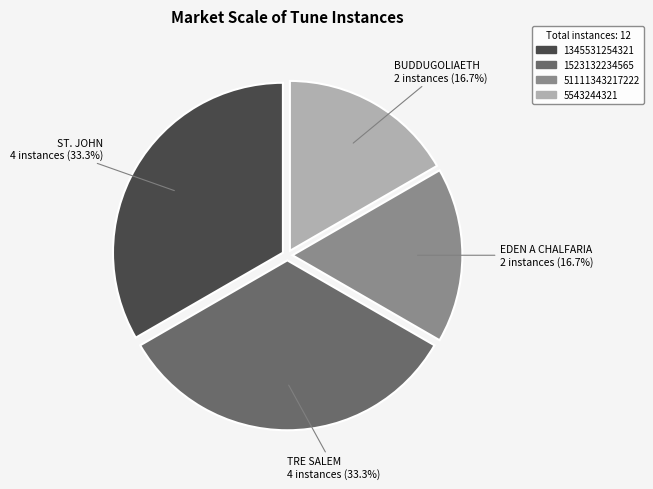

To the nearest percent, what is the average slice percentage?

25%